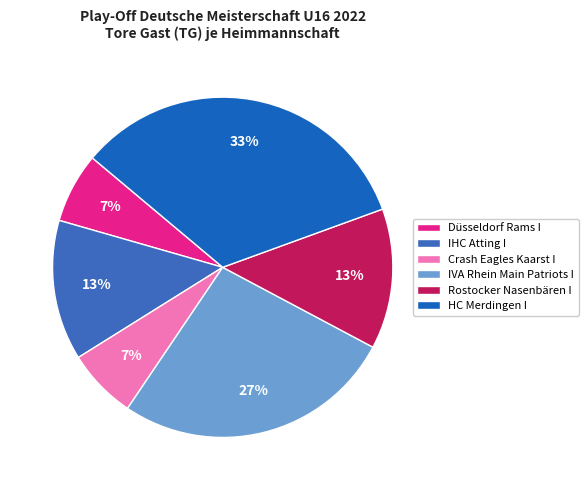

True or false: HC Merdingen I accounts for 33% of the total.

True